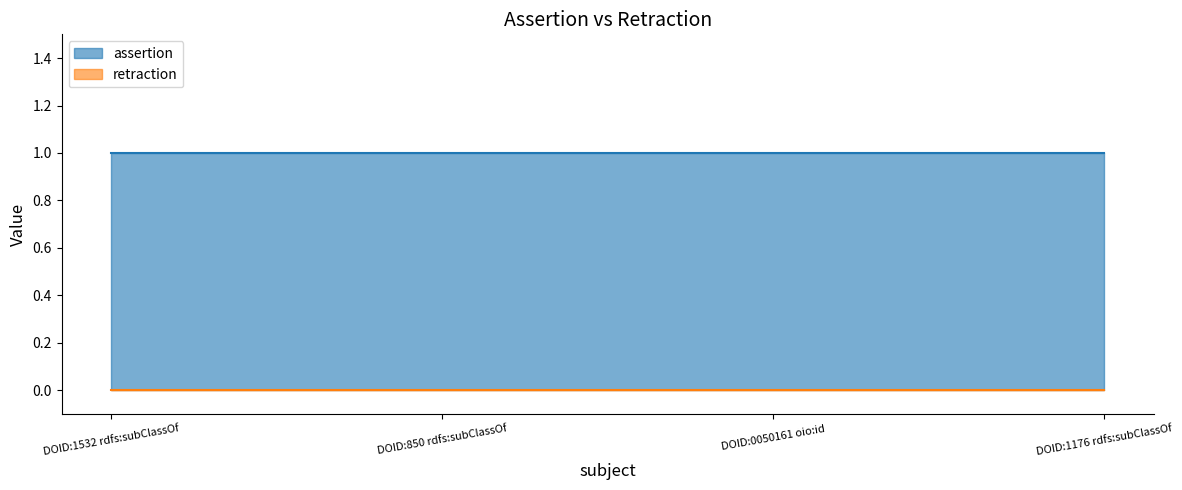

At DOID:1176 rdfs:subClassOf, list the series in order from smallest to largest.

retraction, assertion